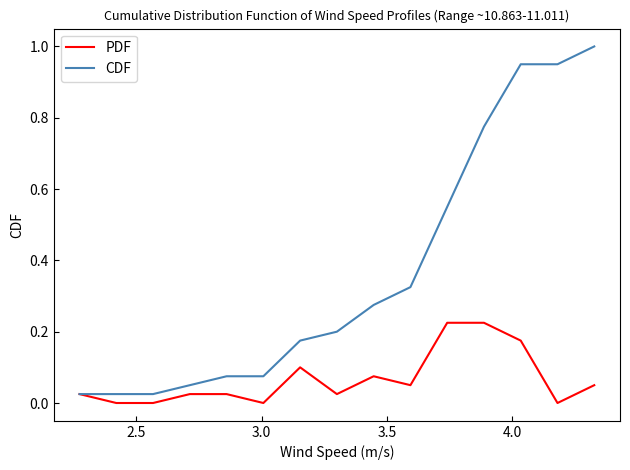

Rank the series by their average value, from lowest to highest.

PDF, CDF